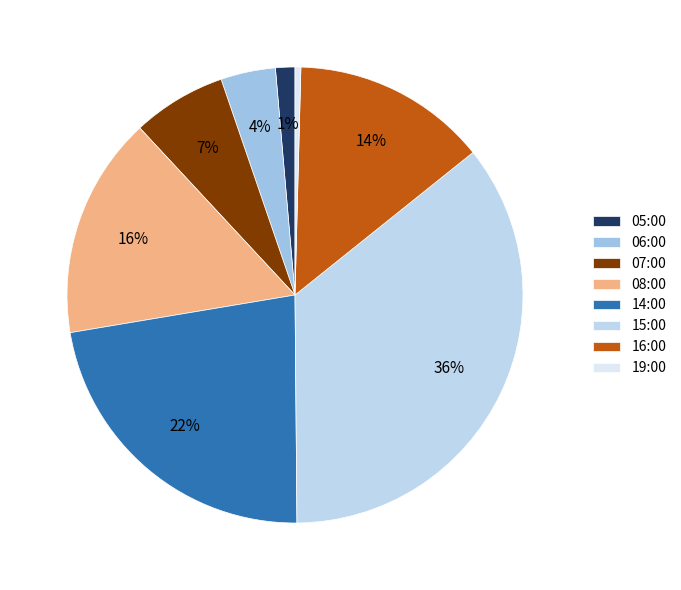

Which has a higher value, 05:00 or 06:00?

06:00